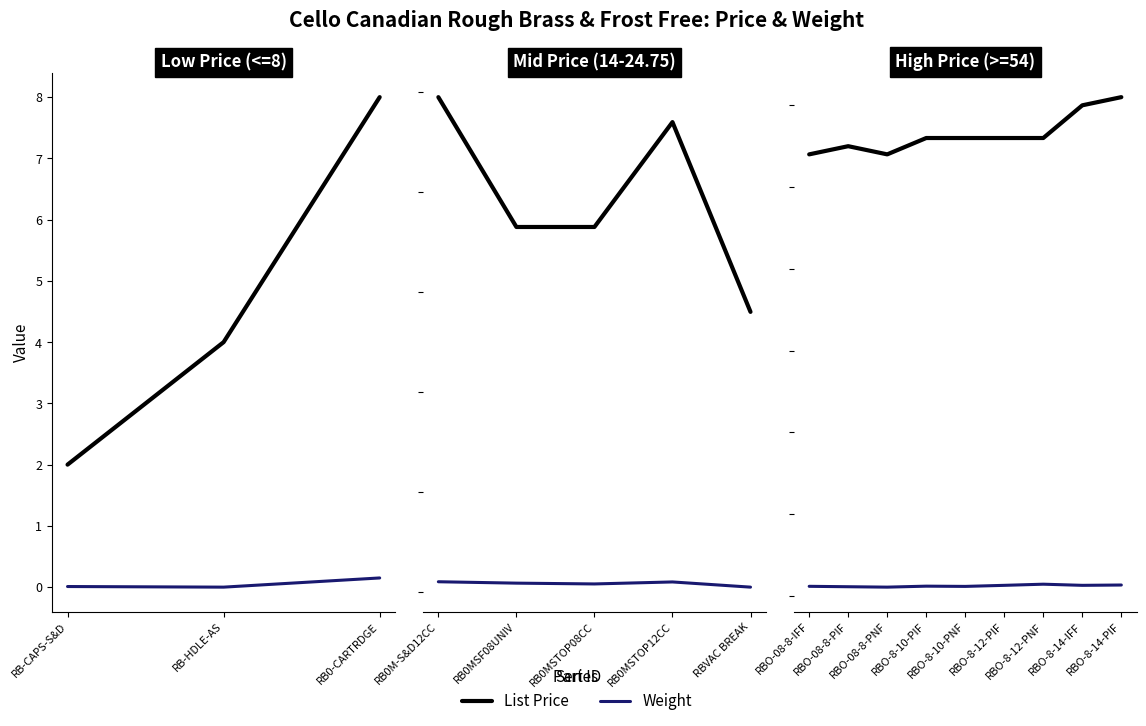

List the series in order of their overall mean, highest first.

List Price, Weight